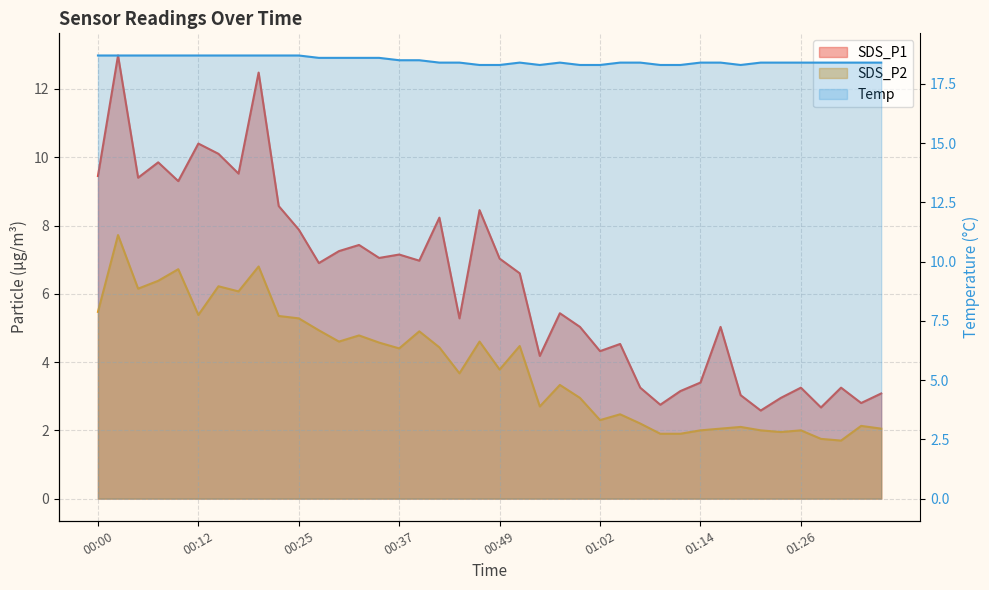

The value of SDS_P1 at 01:31 is 3.2. True or false?

True